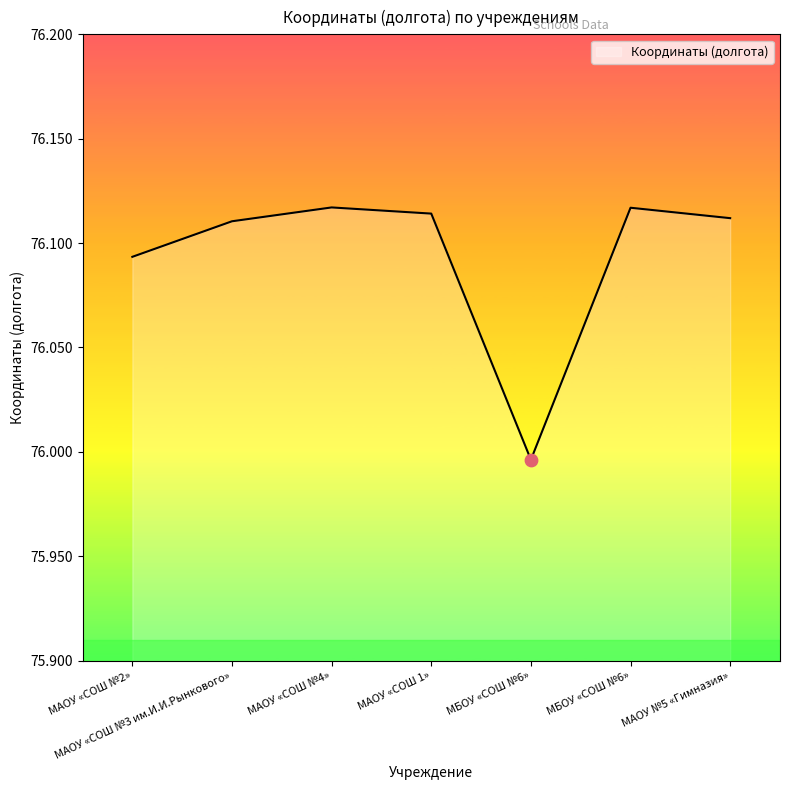

Which has a higher value, МАОУ «СОШ №4» or МБОУ «СОШ №6»?

МАОУ «СОШ №4»